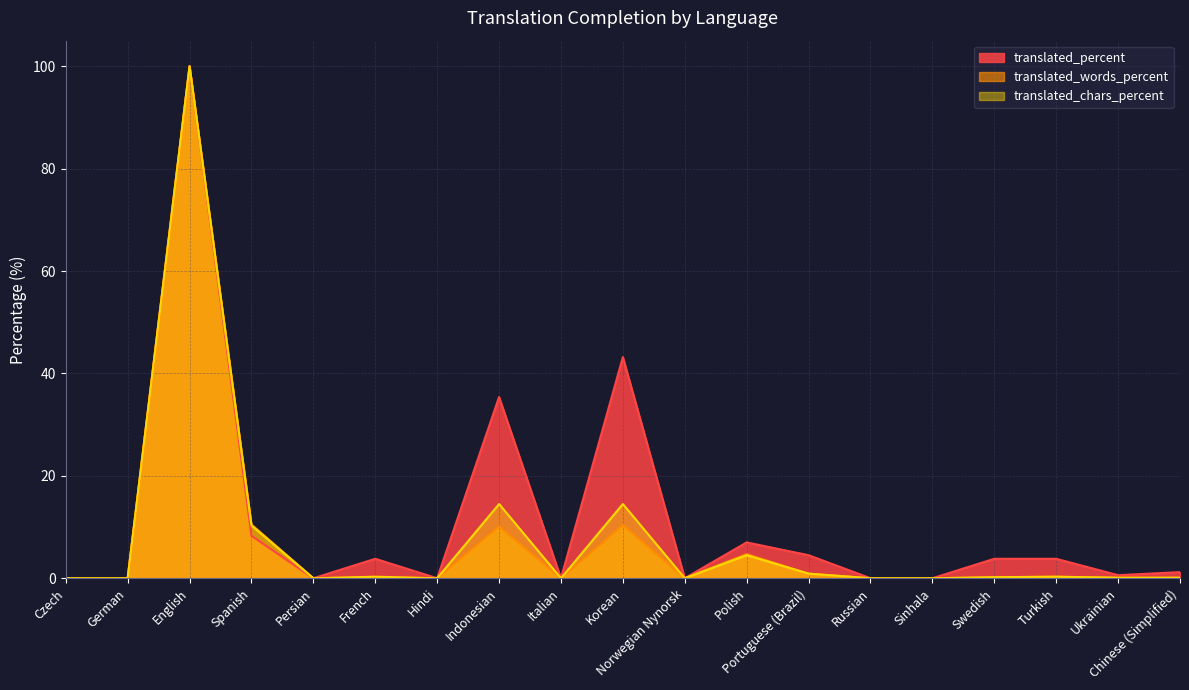

Reading right to left, extract all data points from this chart.

translated_percent: Chinese (Simplified)=1.2	Ukrainian=0.6	Turkish=3.8	Swedish=3.8	Sinhala=0.0	Russian=0.0	Portuguese (Brazil)=4.5	Polish=7.0	Norwegian Nynorsk=0.0	Korean=43.2	Italian=0.0	Indonesian=35.4	Hindi=0.0	French=3.8	Persian=0.0	Spanish=8.3	English=100.0	German=0.0	Czech=0.0
translated_words_percent: Chinese (Simplified)=0.1	Ukrainian=0.1	Turkish=0.3	Swedish=0.2	Sinhala=0.0	Russian=0.0	Portuguese (Brazil)=0.9	Polish=4.7	Norwegian Nynorsk=0.0	Korean=10.4	Italian=0.0	Indonesian=10.1	Hindi=0.0	French=0.2	Persian=0.0	Spanish=10.5	English=100.0	German=0.0	Czech=0.0
translated_chars_percent: Chinese (Simplified)=0.1	Ukrainian=0.1	Turkish=0.3	Swedish=0.2	Sinhala=0.0	Russian=0.0	Portuguese (Brazil)=0.9	Polish=4.5	Norwegian Nynorsk=0.0	Korean=14.5	Italian=0.0	Indonesian=14.5	Hindi=0.0	French=0.3	Persian=0.0	Spanish=10.3	English=100.0	German=0.0	Czech=0.0